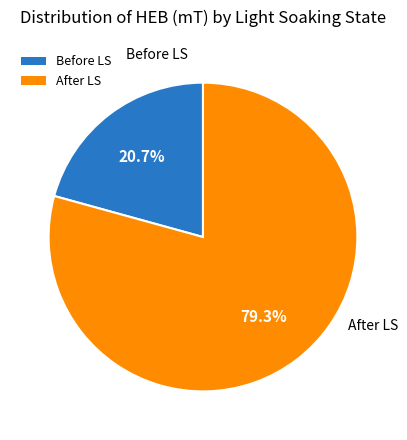

Is it true that After LS is 79% of the pie?

True